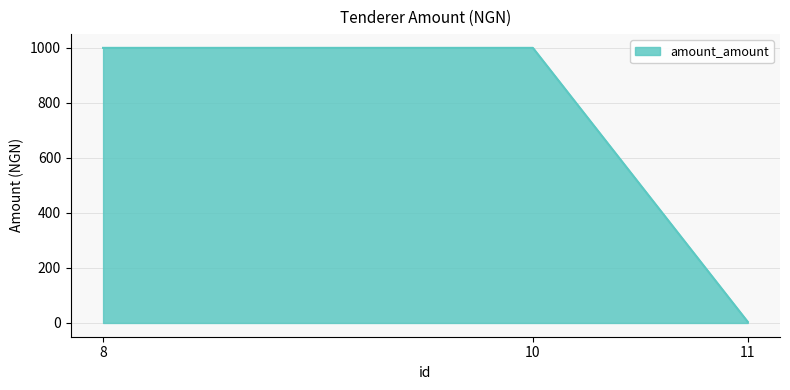

What is the smallest value displayed?

4